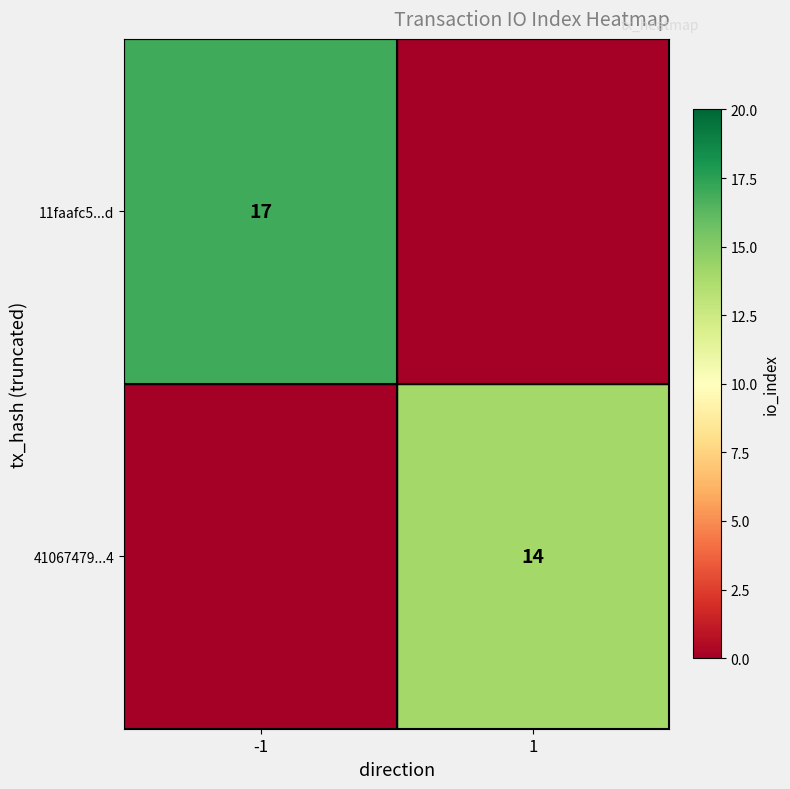

The 11faafc5...d series shows 6 at -1. True or false?

False